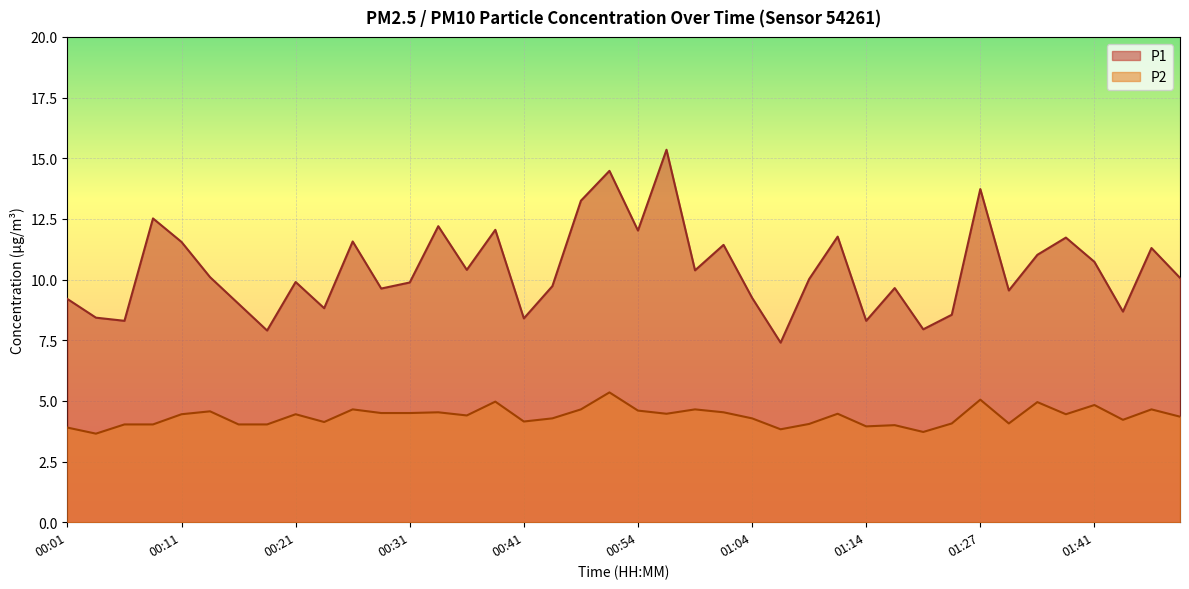

Which category has the lowest value across all series?

00:04